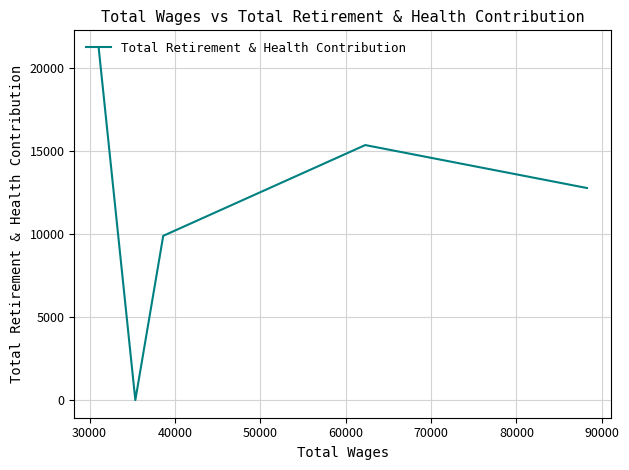

What is the greatest value displayed?

21193